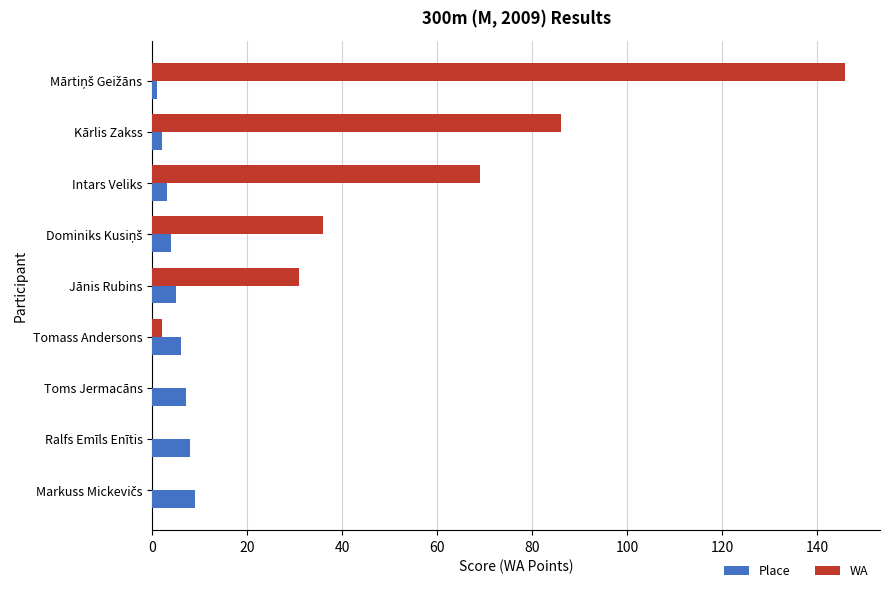

What is the greatest value displayed?

146